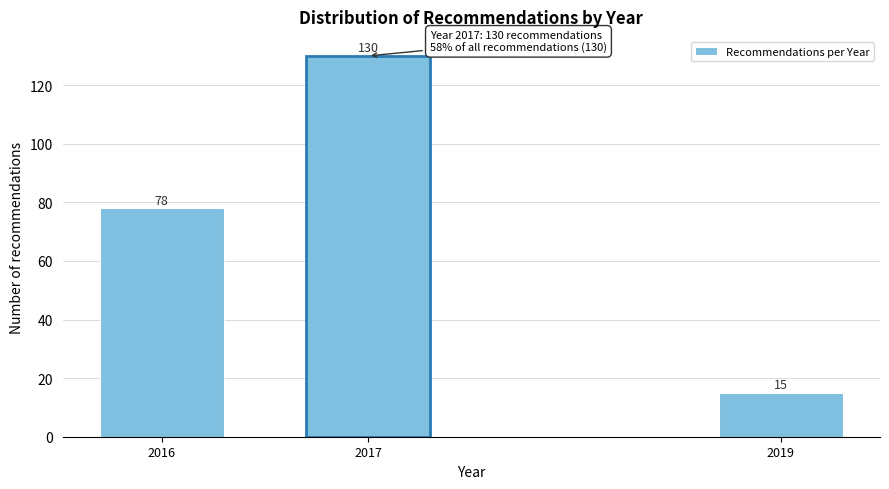

Reading right to left, list all the values displayed in this chart.

2019=15	2017=130	2016=78